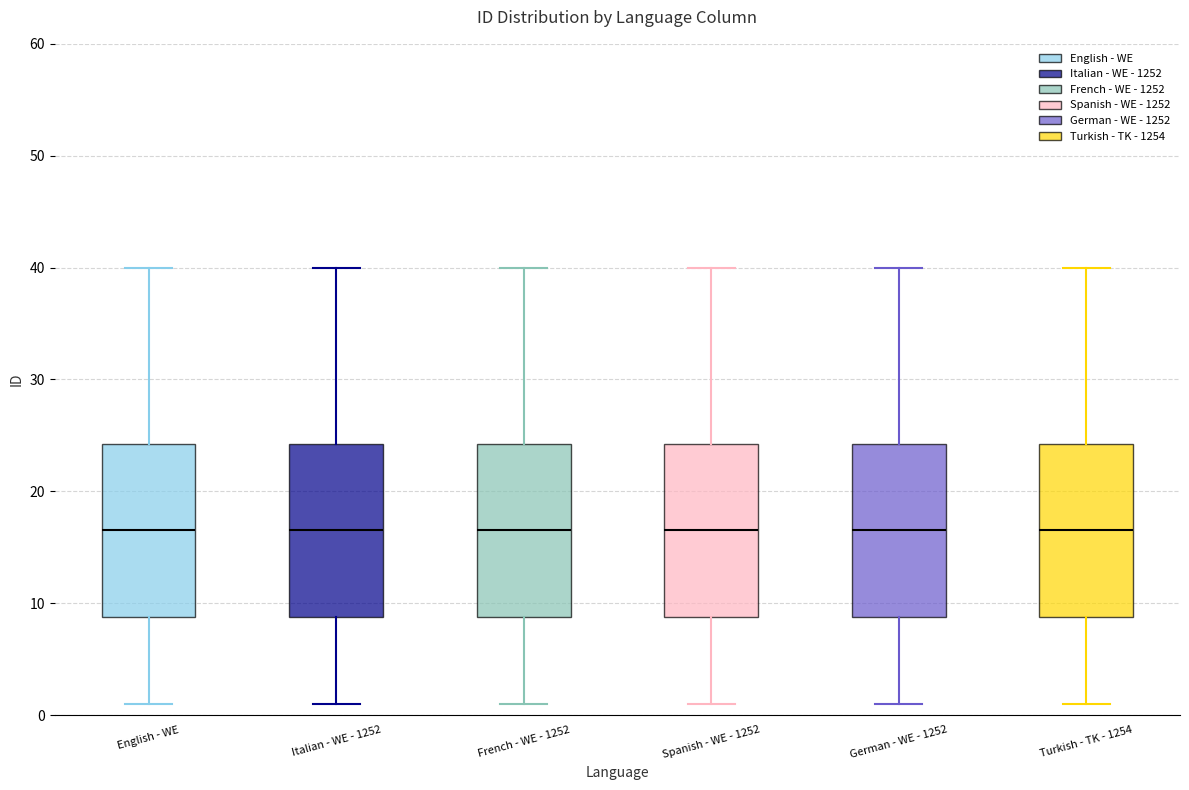

Where is the upper edge of the box for German - WE - 1252 on the y-axis? The values are not printed on the chart, so give them approximately, as read against the axis.

24